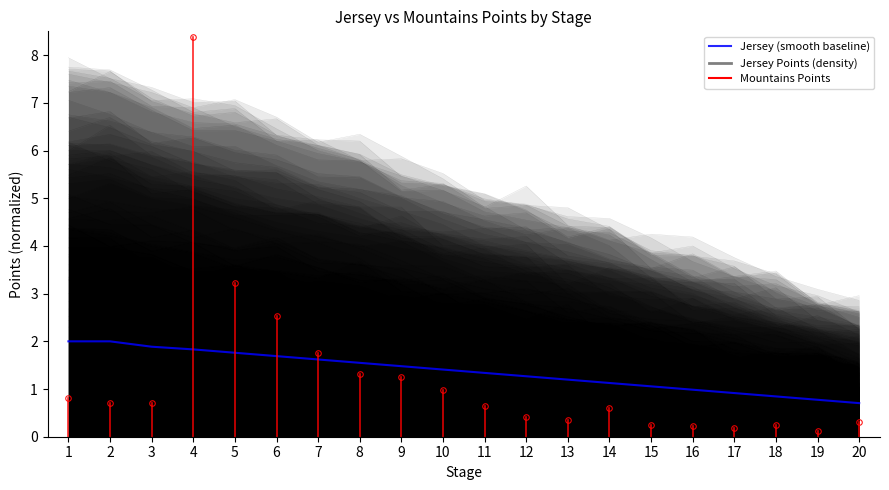

How many lines are shown in the chart?

1